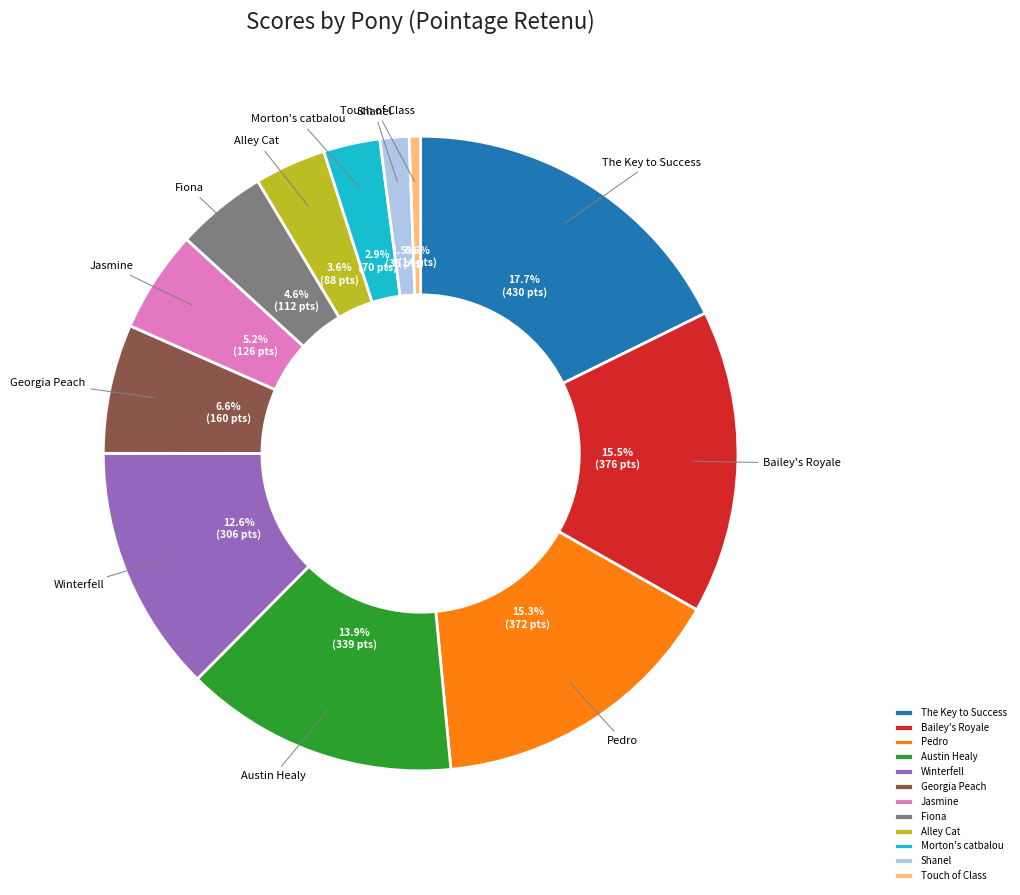

How many segments does this pie chart have?

12